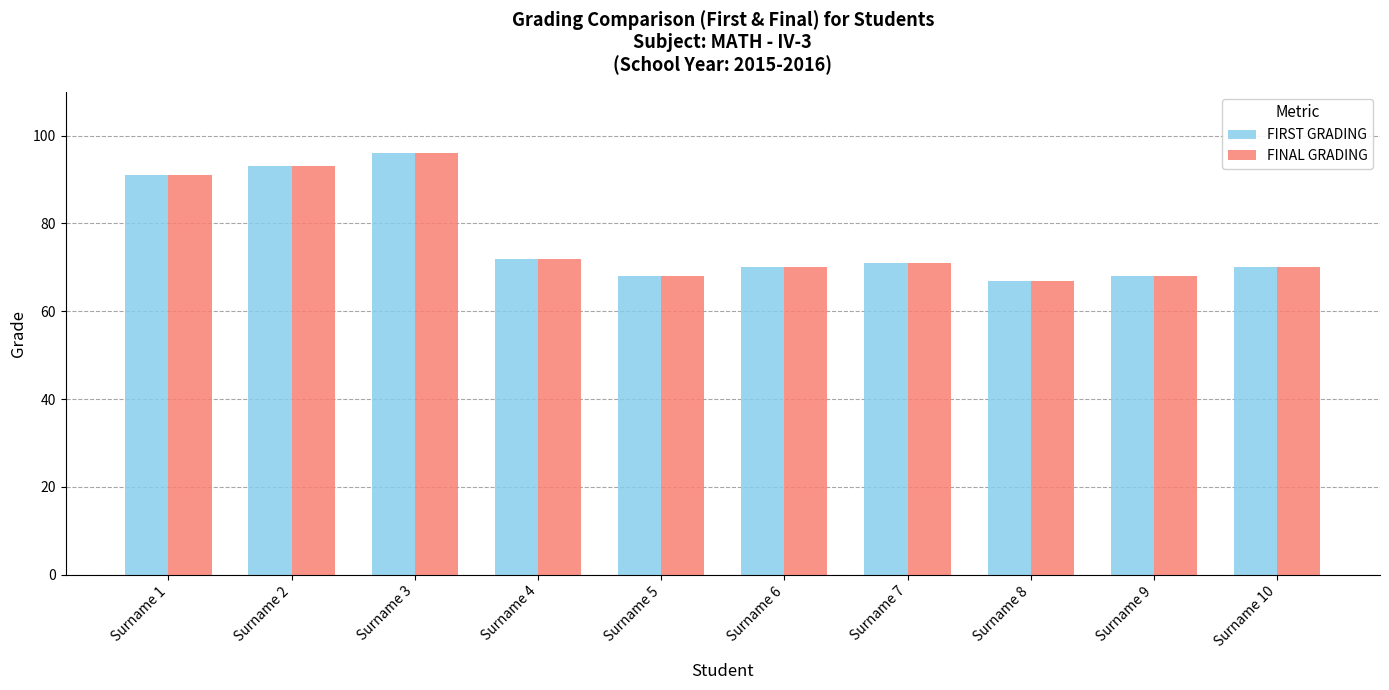

True or false: FIRST GRADING has a value of 71 at Surname 7.

True